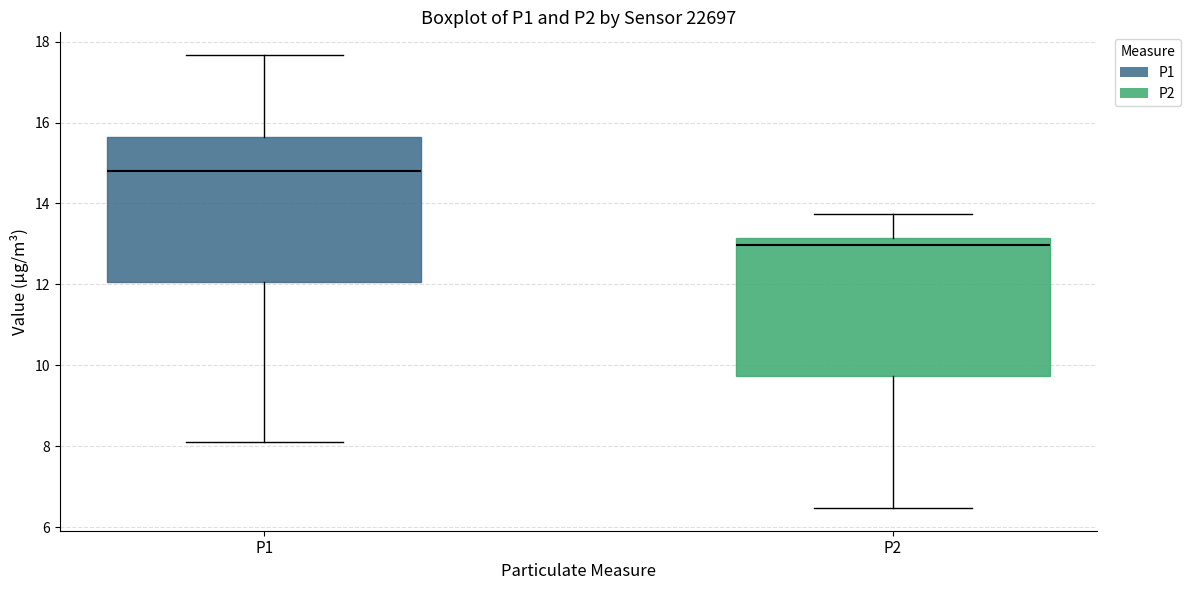

Reading left to right, transcribe this box plot: for each box, give where its median line is, the range the box spans, and where its two whiskers end, as read against the y-axis. The values are not printed on the chart, so give them approximately, as read against the axis.

P1: median 14.8, box 12.0 to 15.6, whiskers 8.2 to 17.6
P2: median 13.0, box 9.8 to 13.2, whiskers 6.4 to 13.8